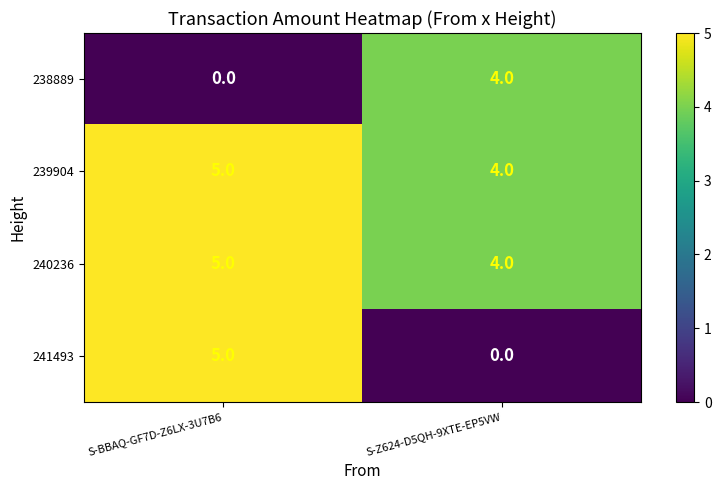

At which label is 238889 closest to 2?

S-BBAQ-GF7D-Z6LX-3U7B6